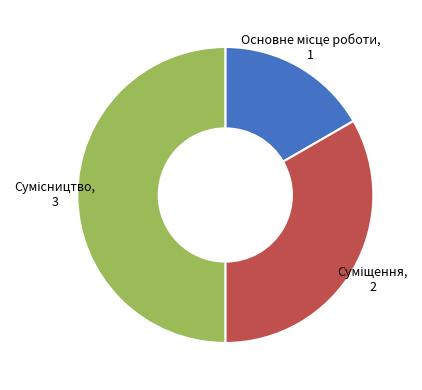

To the nearest percent, what is the average slice percentage?

33%